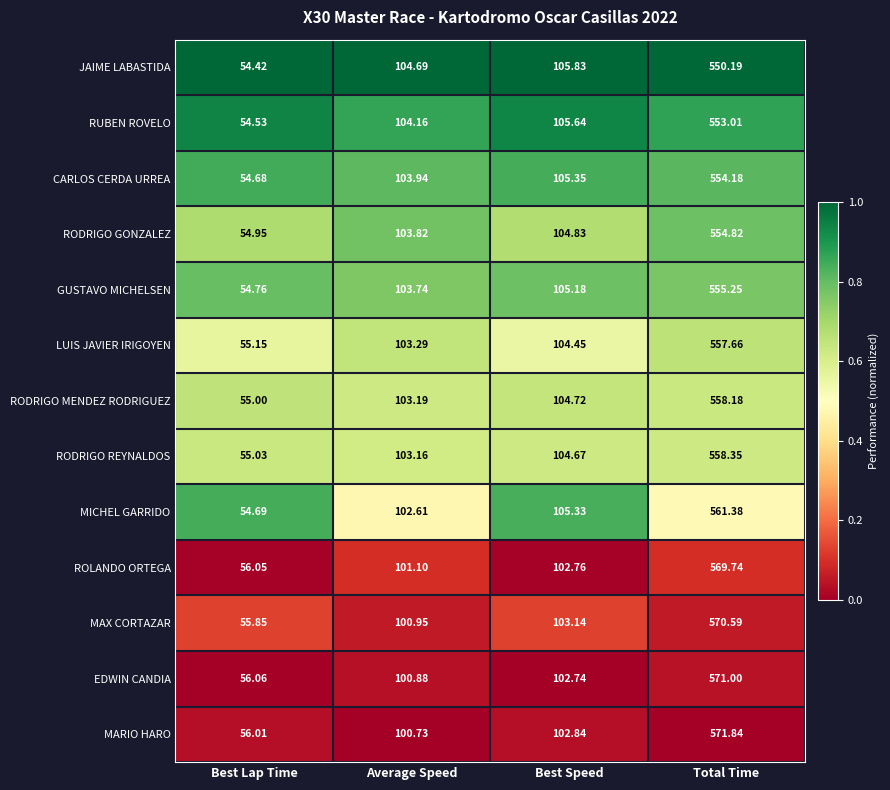

Which series has the largest total across all categories?

MARIO HARO